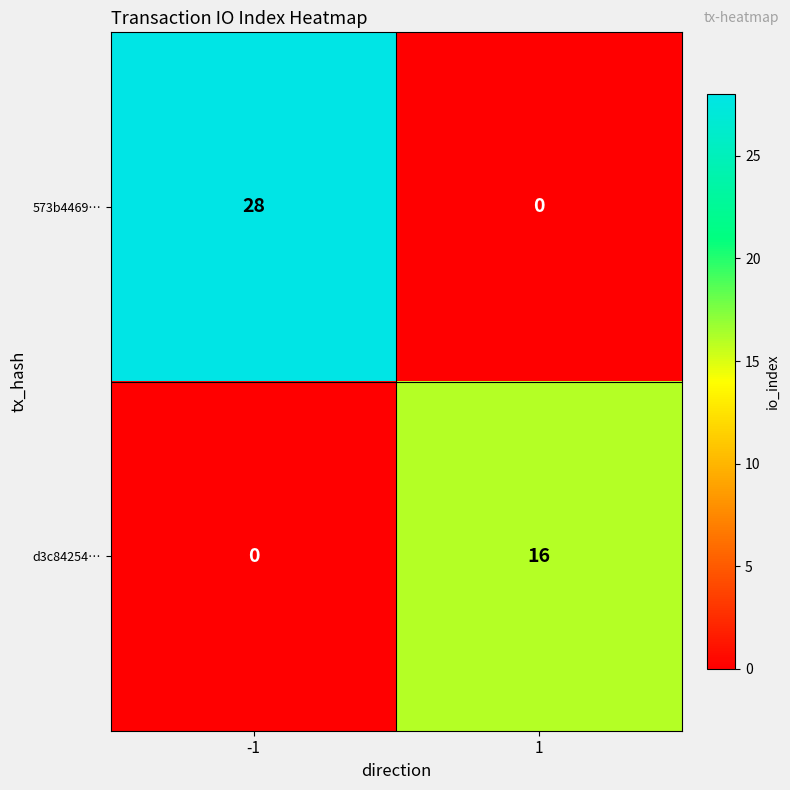

How many distinct data groups are displayed?

2